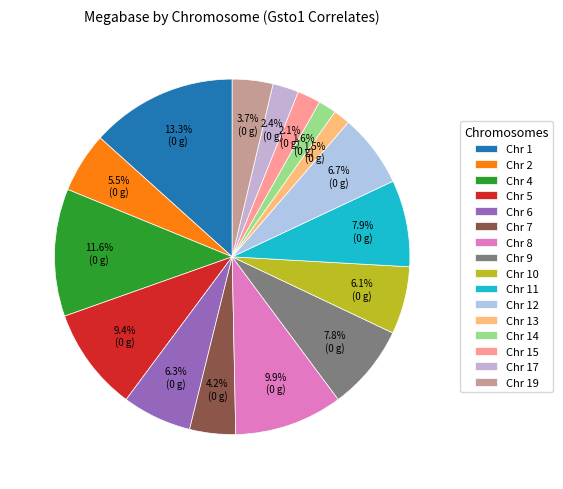

Count the number of slices in the pie.

16